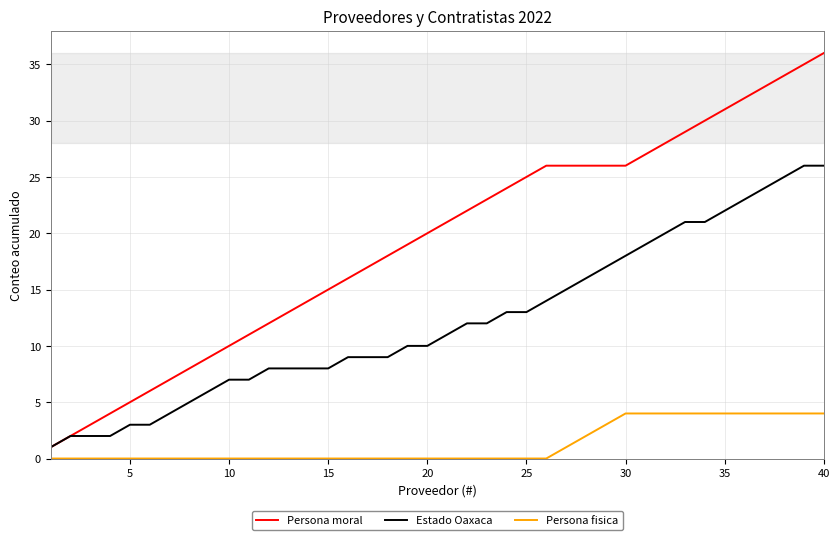

Rank the series by their average value, from highest to lowest.

Persona moral, Estado Oaxaca, Persona fisica